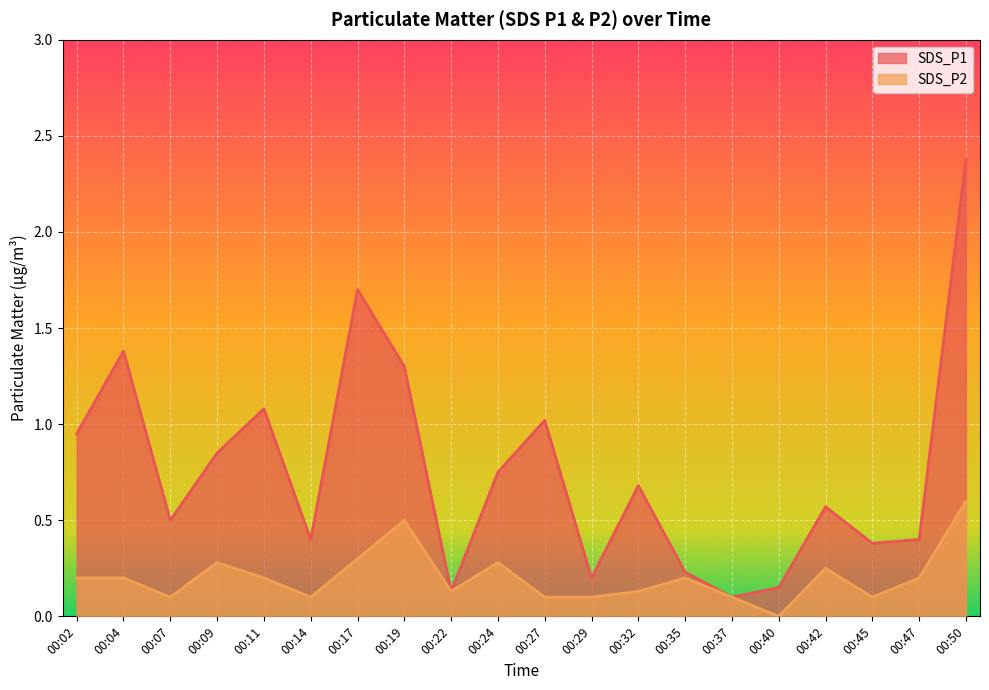

Does the chart display data point markers on the line(s)?

No